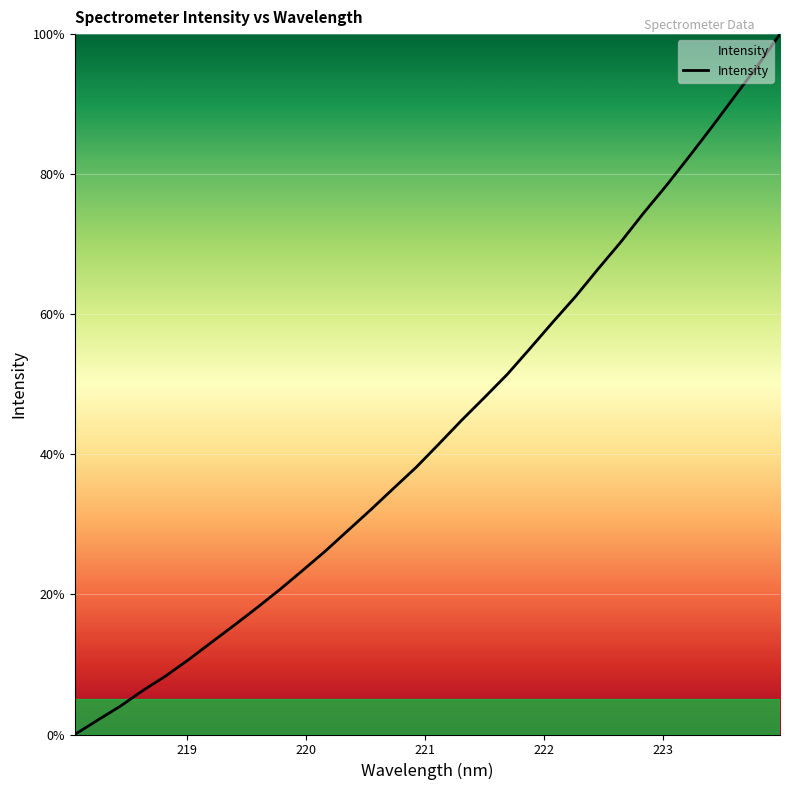

What is the difference between the maximum and minimum values?

100.0